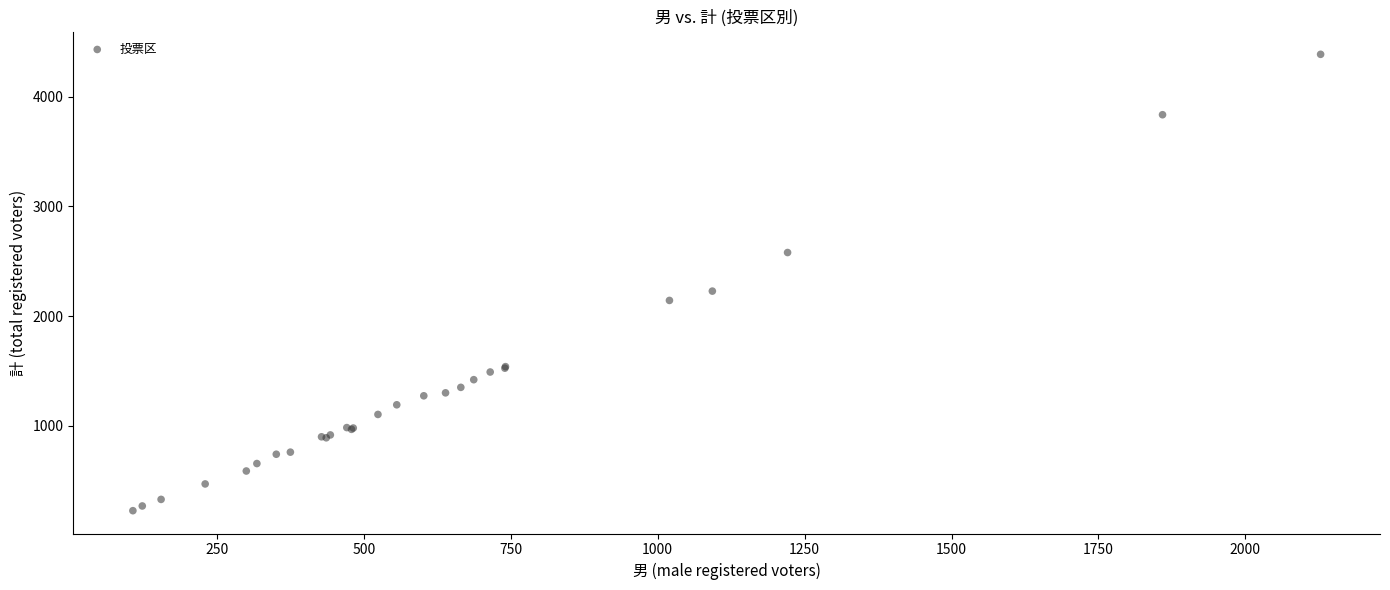

What Y value in the scatter plot is closest to 2306?

2228